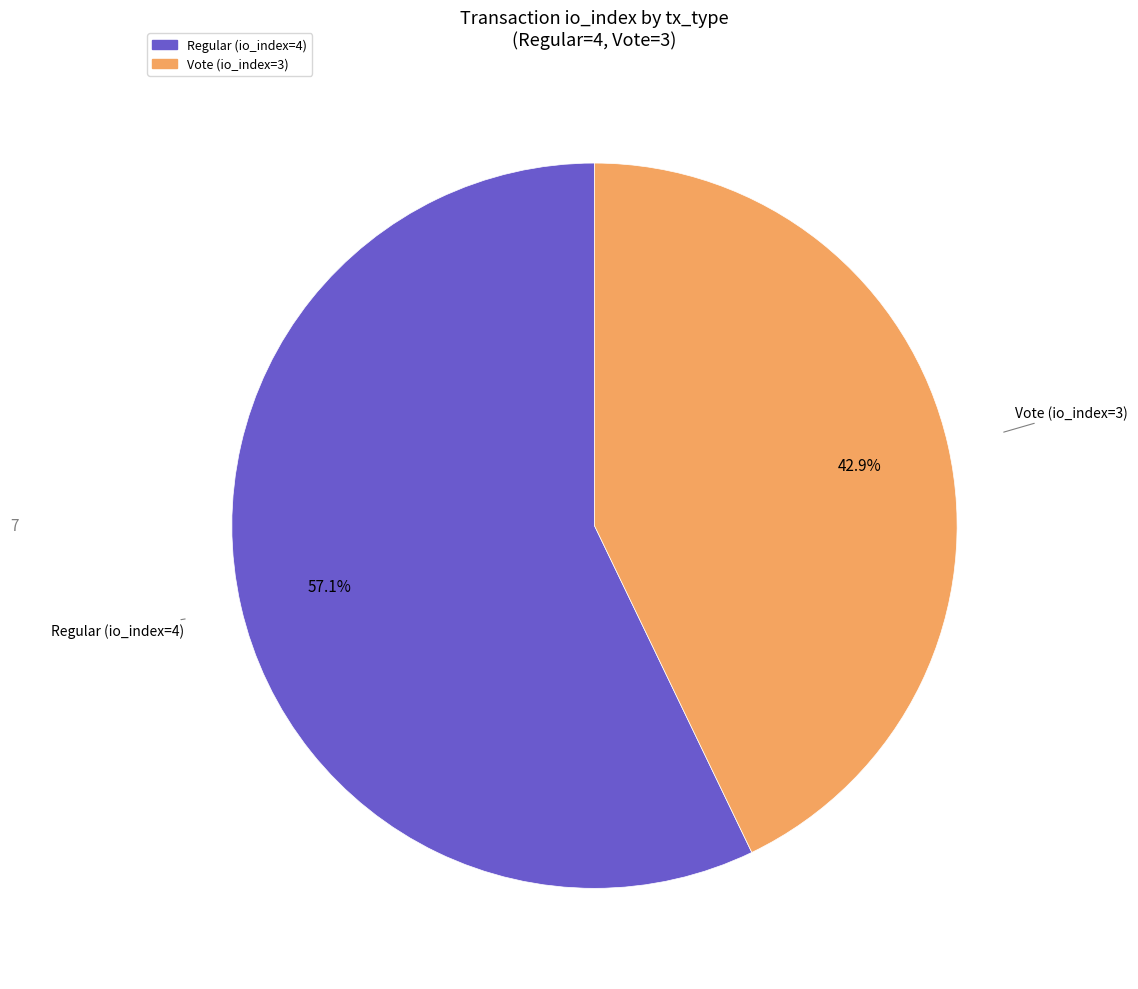

What percentage is the Vote (io_index=3) slice, to the nearest percent?

43%